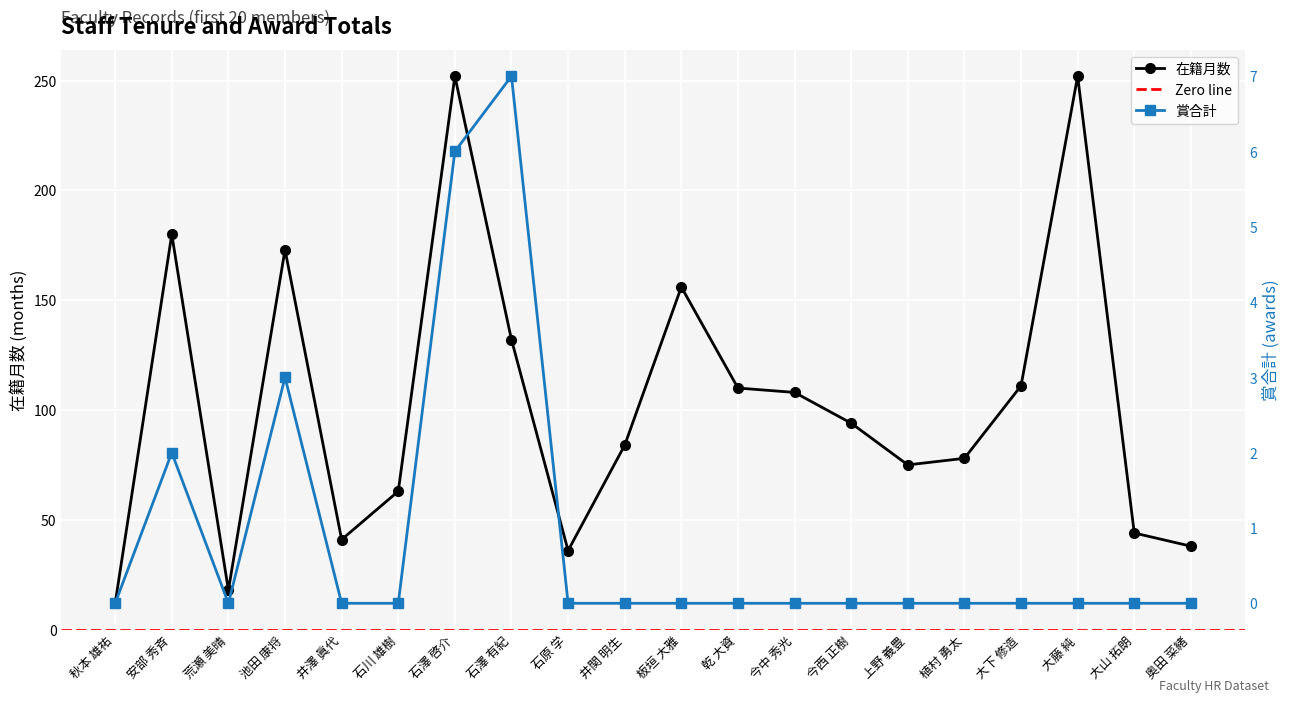

What is the sum of all 在籍月数 values?

2057